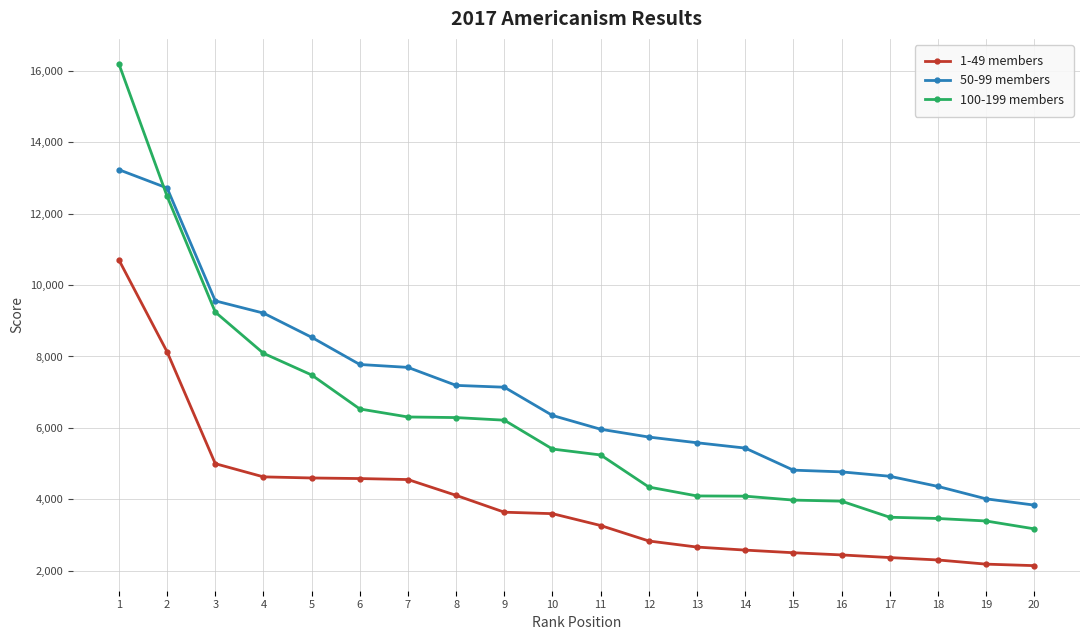

Where do 50-99 members and 100-199 members first cross each other?

1 and 2